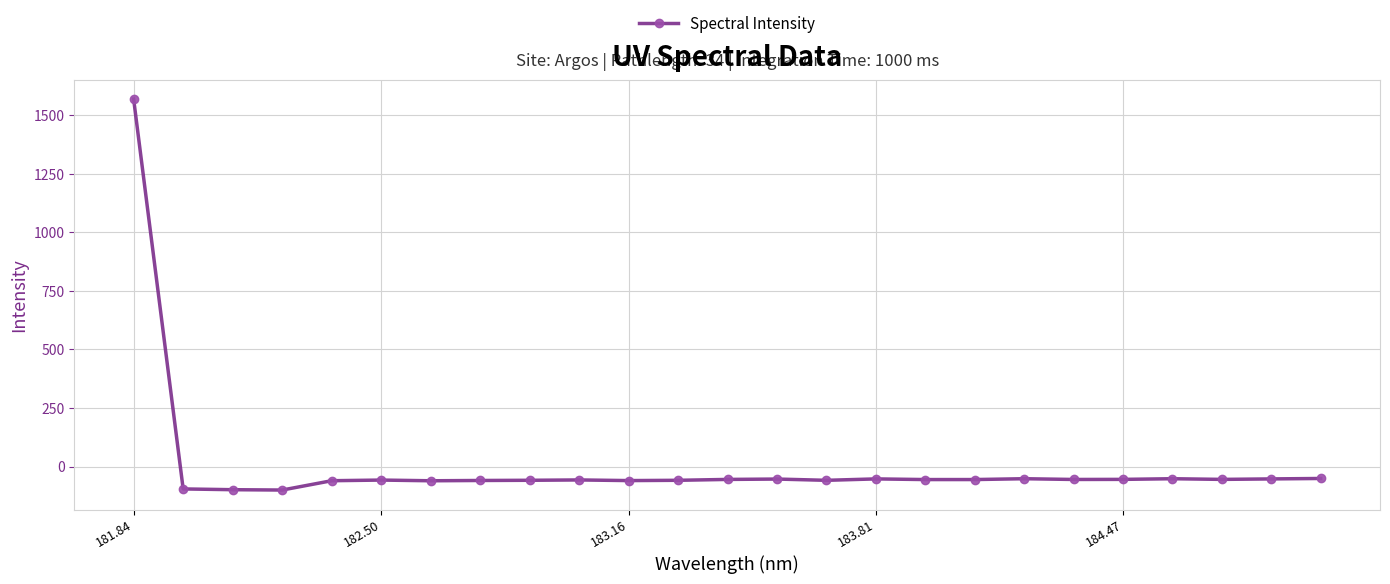

Does the chart have visible grid lines?

Yes